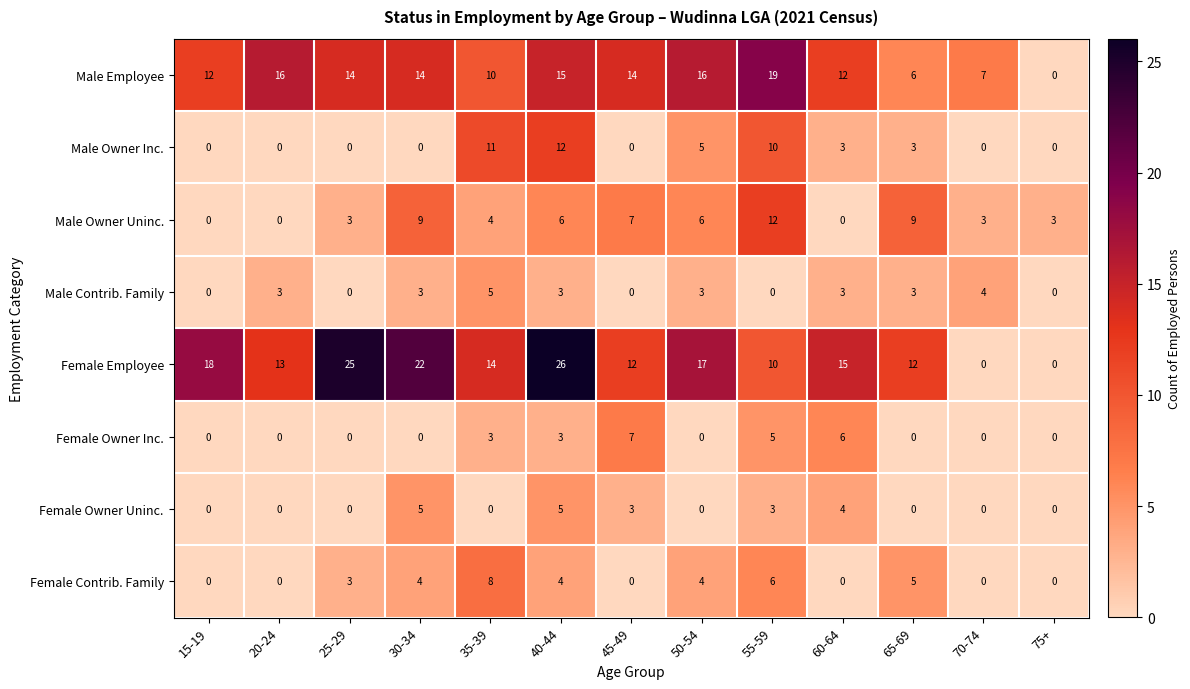

Where is Male Owner Inc. nearest to the value 6?

50-54